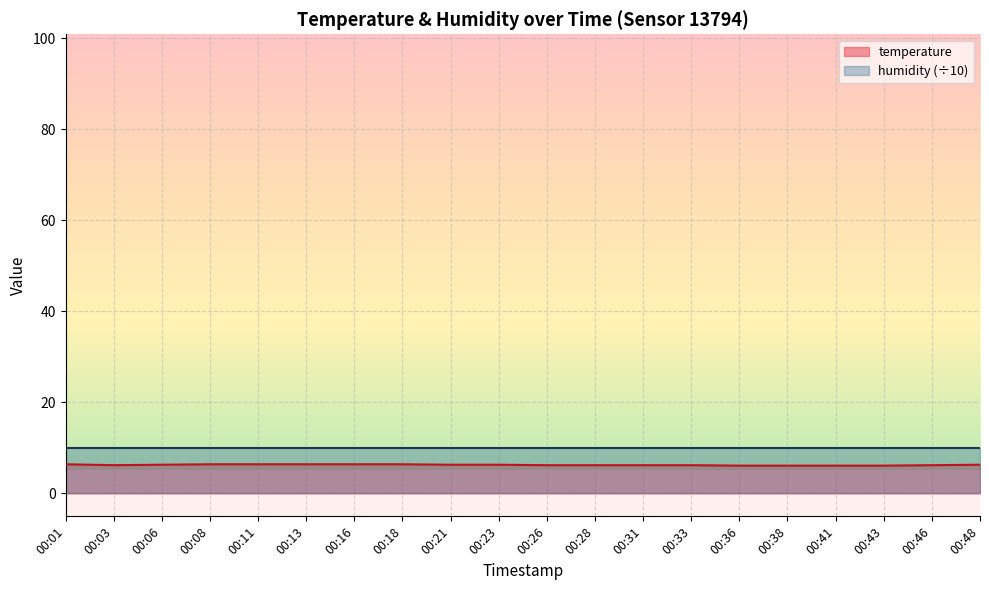

The chart shows a value of 6.3 at 00:48. True or false?

True